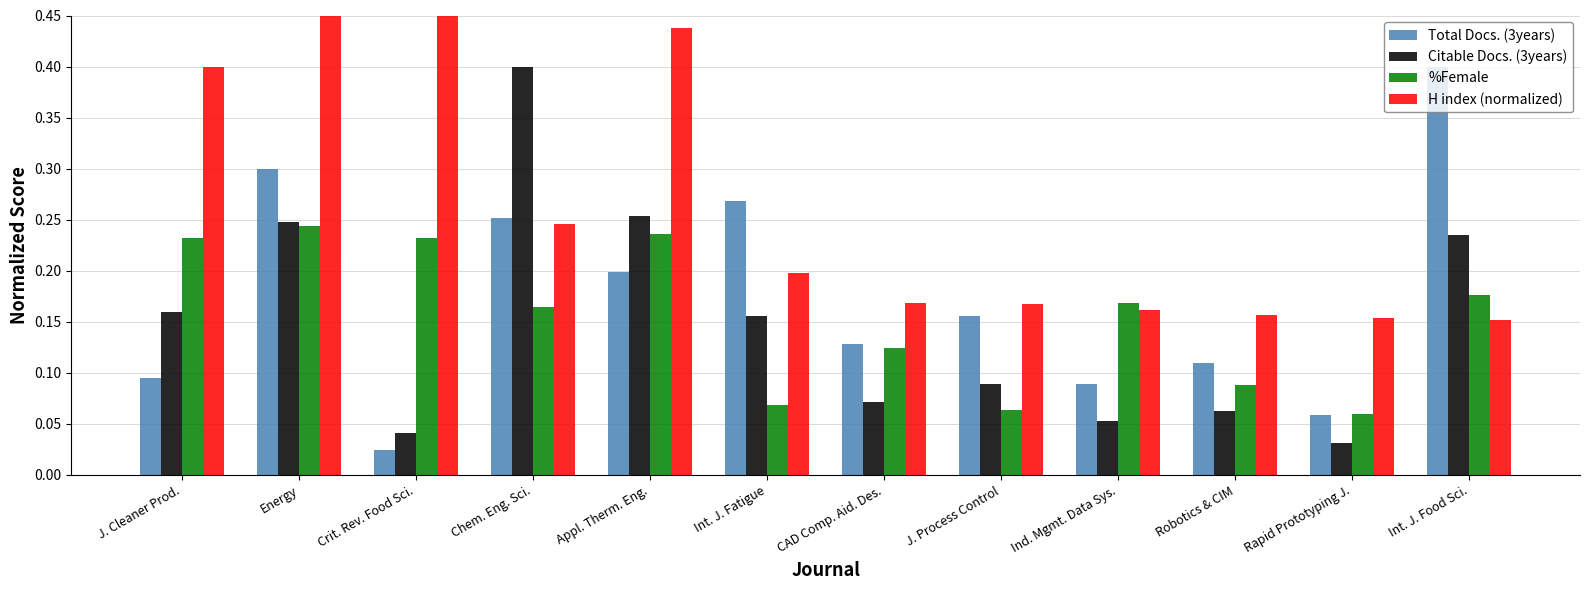

What is the minimum value for H index (normalized)?

0.2